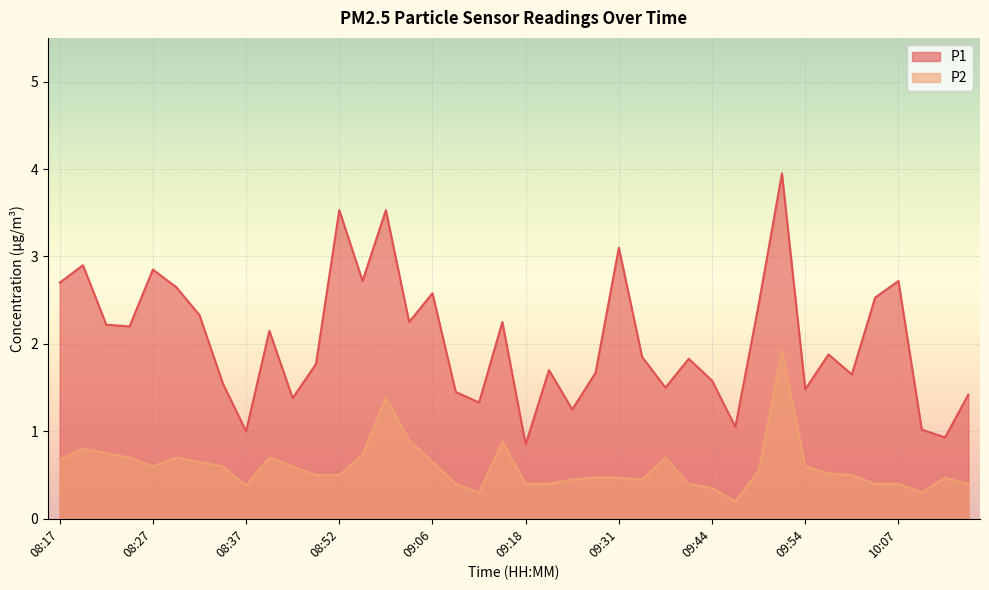

True or false: P2 has a value of 1.2 at 08:22.

False